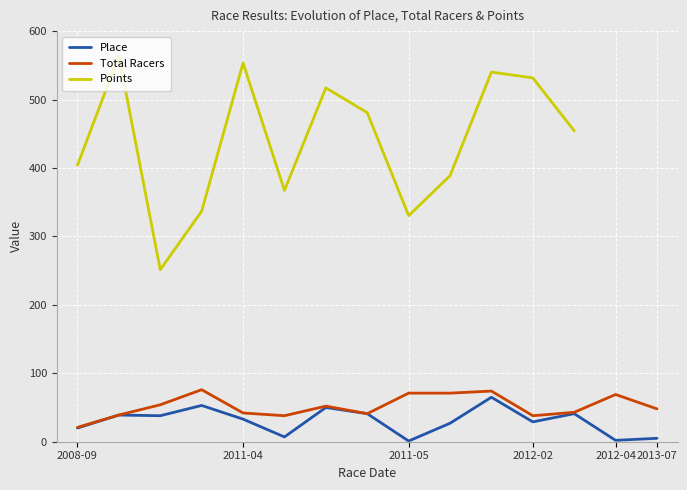

Is this an area chart (filled region under the line)?

No